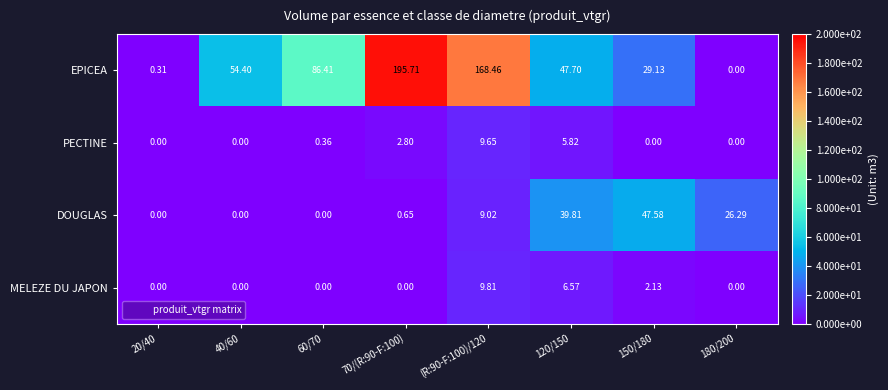

How many data points in EPICEA are less than 54?

4